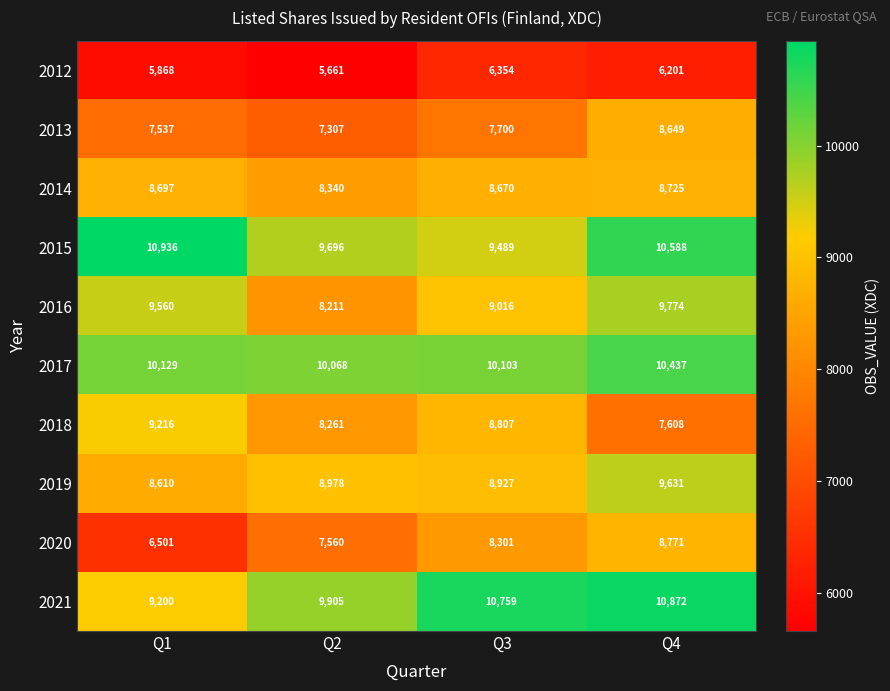

What is the sum of all 2013 values?

31193